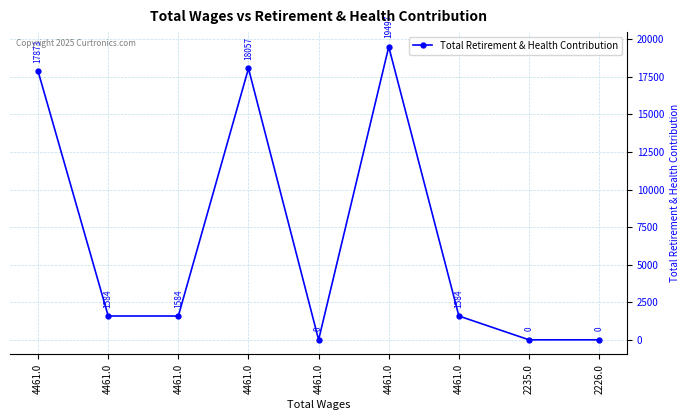

How many lines are shown in the chart?

1